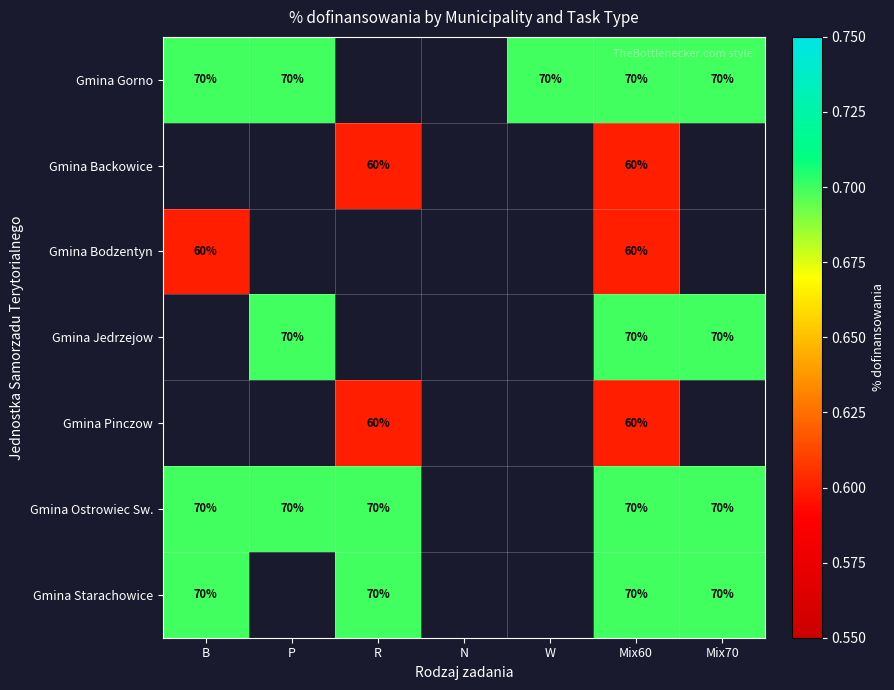

What is the greatest value displayed?

0.7